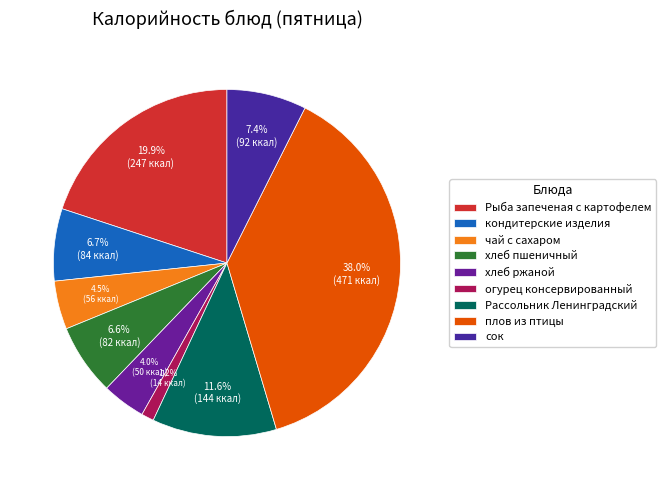

To the nearest percent, what percentage of the pie is Рассольник Ленинградский?

12%